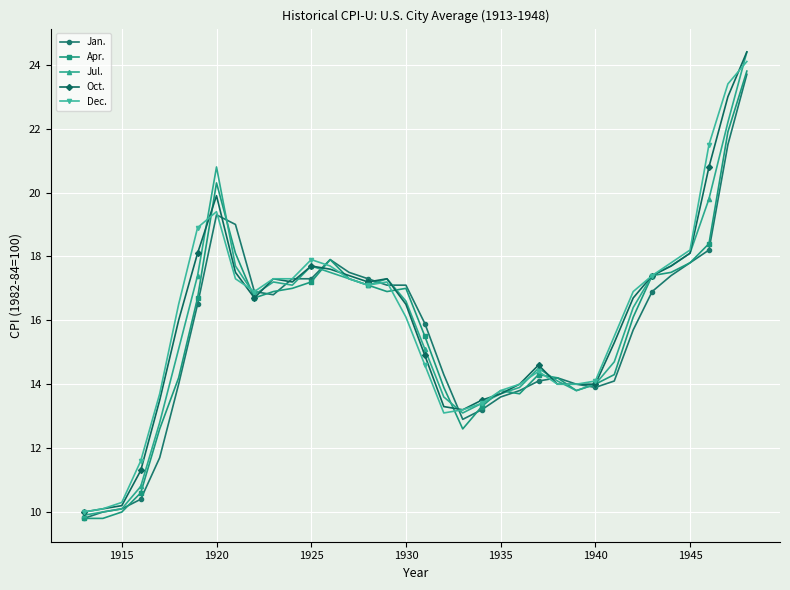

True or false: Oct. has more than 2 interior local peaks.

True